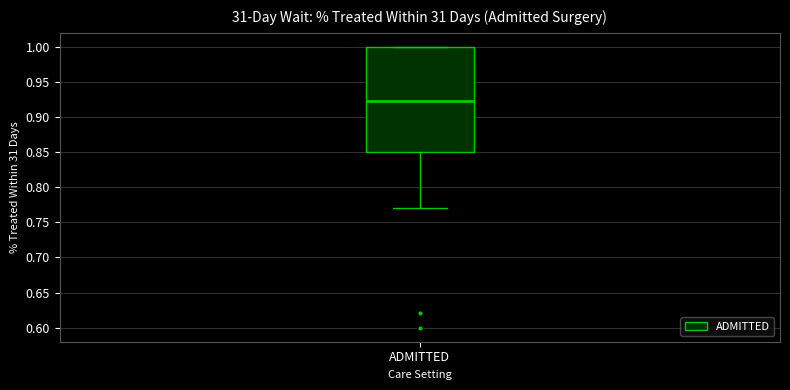

Transcribe this box plot: give where the median line is, the range the box spans, and where the two whiskers end, as read against the y-axis. The values are not printed on the chart, so give them approximately, as read against the axis.

median 0.925, box 0.850 to 1.000, whiskers 0.770 to 1.000